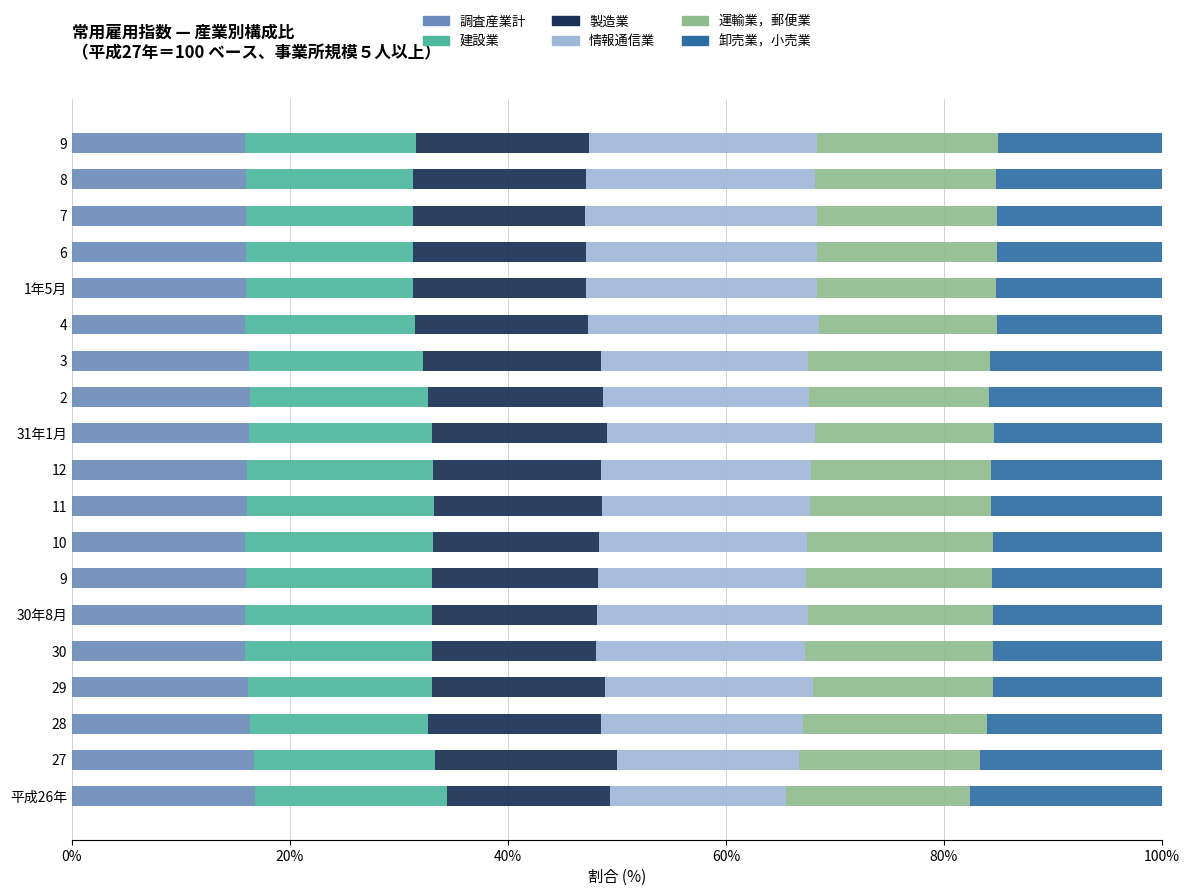

What are all the series names shown in the legend?

調査産業計, 建設業, 製造業, 情報通信業, 運輸業，郵便業, 卸売業，小売業